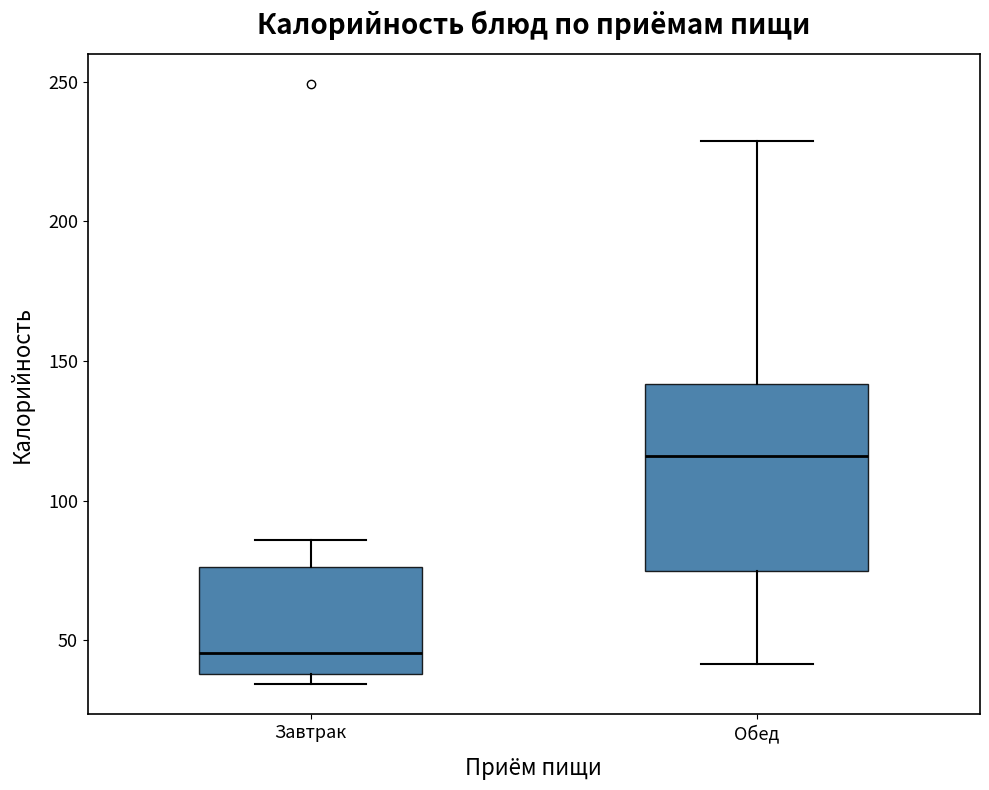

Where does the upper whisker of the box for Завтрак end on the y-axis? The values are not printed on the chart, so give them approximately, as read against the axis.

85